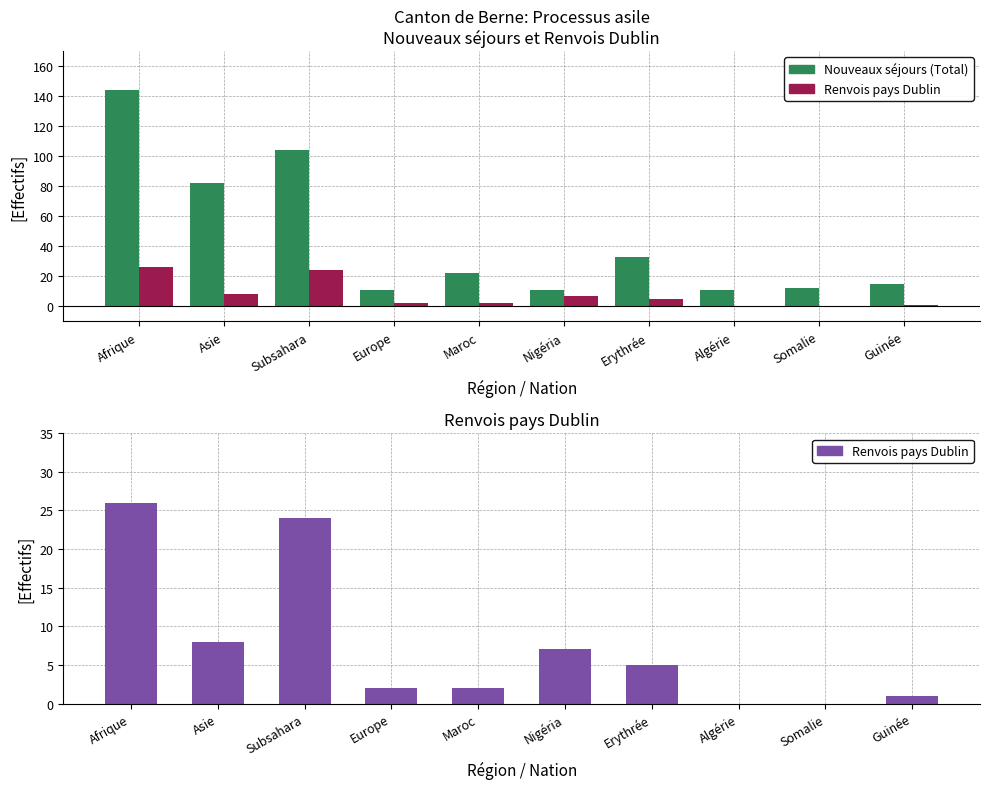

The Nouveaux séjours (Total) series shows 11 at Nigéria. True or false?

True